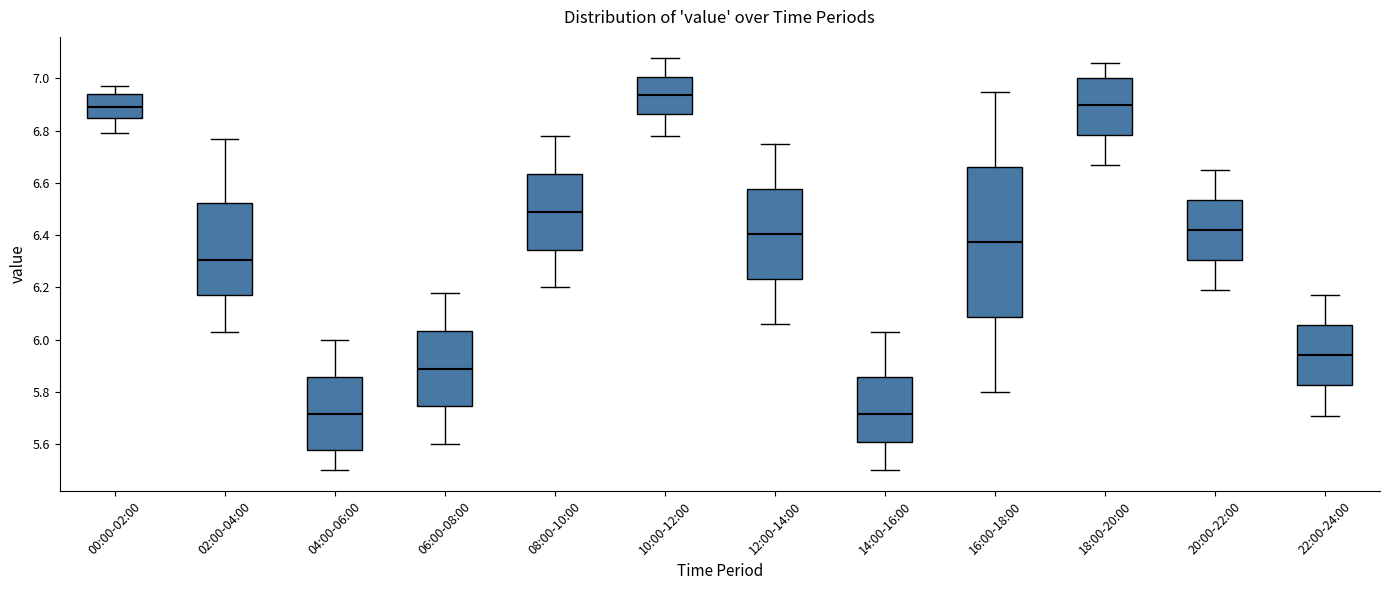

Reading left to right, read every box against the y-axis: the position of its median line, the range the box covers, and the ends of its whiskers. The values are not printed on the chart, so give them approximately, as read against the axis.

00:00-02:00: median 6.90, box 6.86 to 6.94, whiskers 6.80 to 6.98
02:00-04:00: median 6.30, box 6.18 to 6.52, whiskers 6.04 to 6.78
04:00-06:00: median 5.72, box 5.58 to 5.86, whiskers 5.50 to 6.00
06:00-08:00: median 5.90, box 5.74 to 6.04, whiskers 5.60 to 6.18
08:00-10:00: median 6.50, box 6.34 to 6.64, whiskers 6.20 to 6.78
10:00-12:00: median 6.94, box 6.86 to 7.00, whiskers 6.78 to 7.08
12:00-14:00: median 6.40, box 6.24 to 6.58, whiskers 6.06 to 6.76
14:00-16:00: median 5.72, box 5.60 to 5.86, whiskers 5.50 to 6.04
16:00-18:00: median 6.38, box 6.08 to 6.66, whiskers 5.80 to 6.96
18:00-20:00: median 6.90, box 6.78 to 7.00, whiskers 6.68 to 7.06
20:00-22:00: median 6.42, box 6.30 to 6.54, whiskers 6.20 to 6.66
22:00-24:00: median 5.94, box 5.82 to 6.06, whiskers 5.72 to 6.18